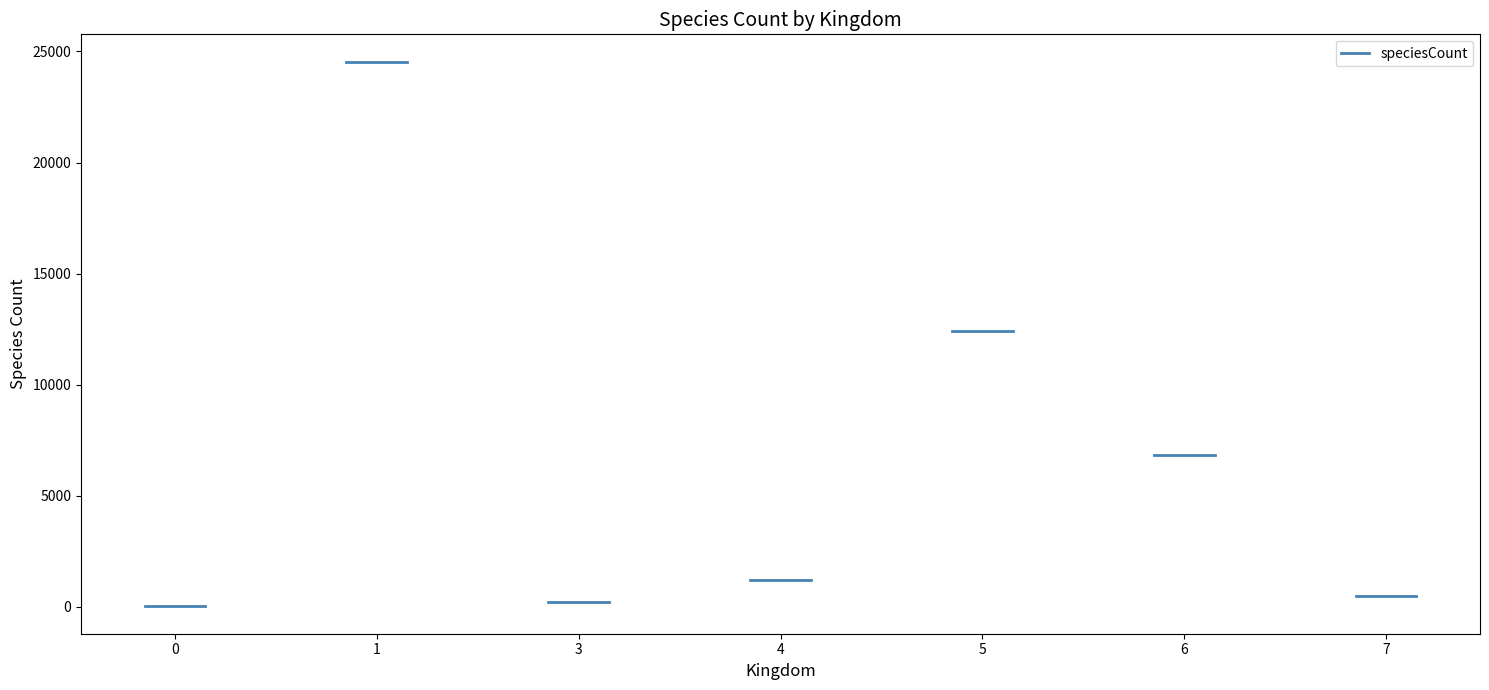

How many values are below 1175?

3